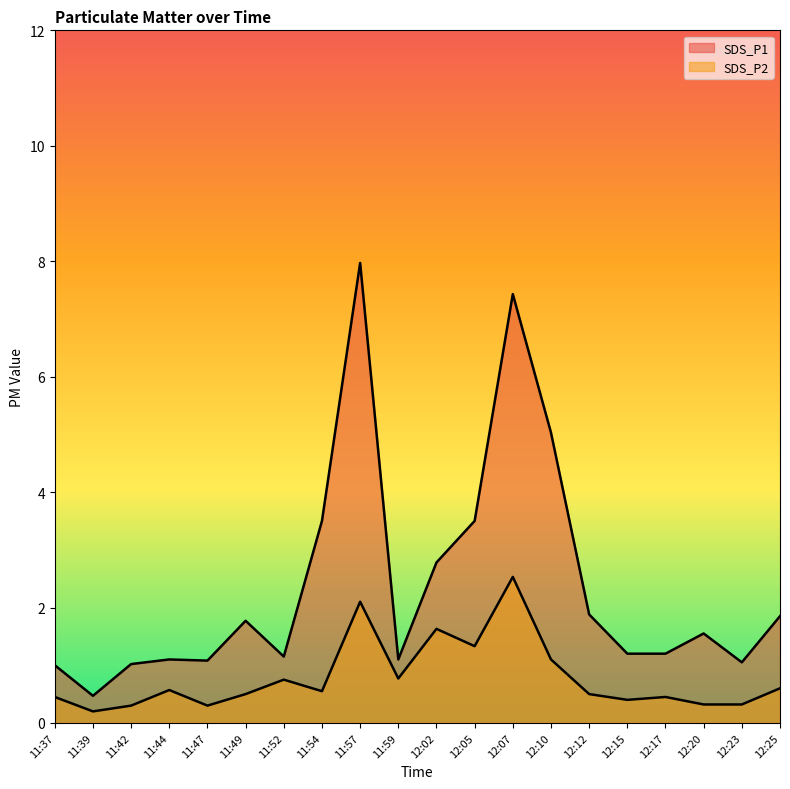

True or false: SDS_P2 and SDS_P1 intersect in this chart.

False